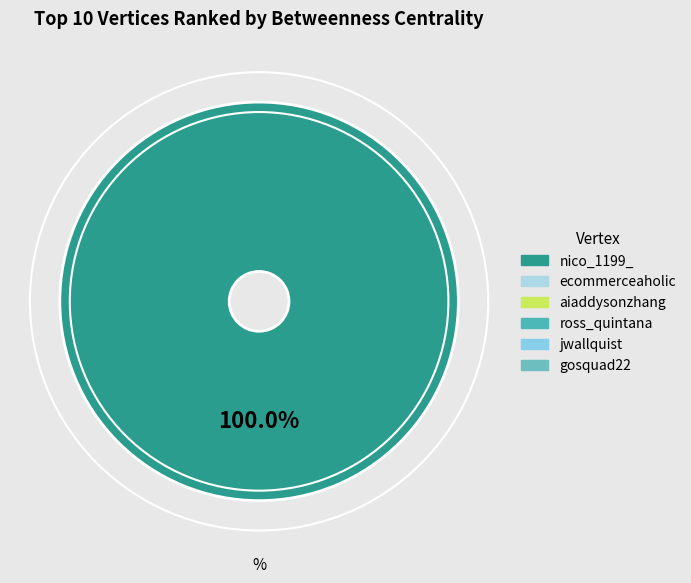

Does any single category account for the majority?

Yes